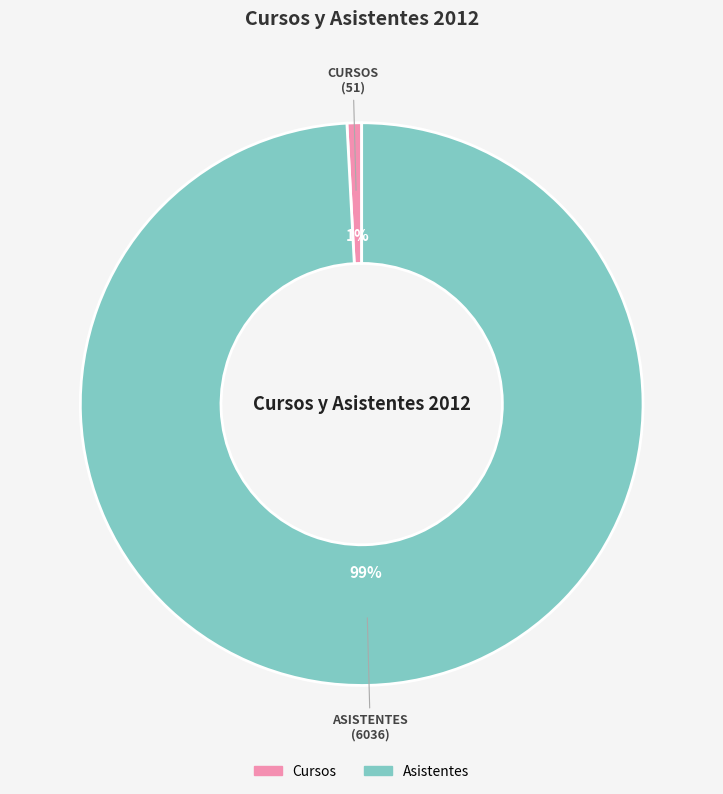

How many segments does this pie chart have?

2